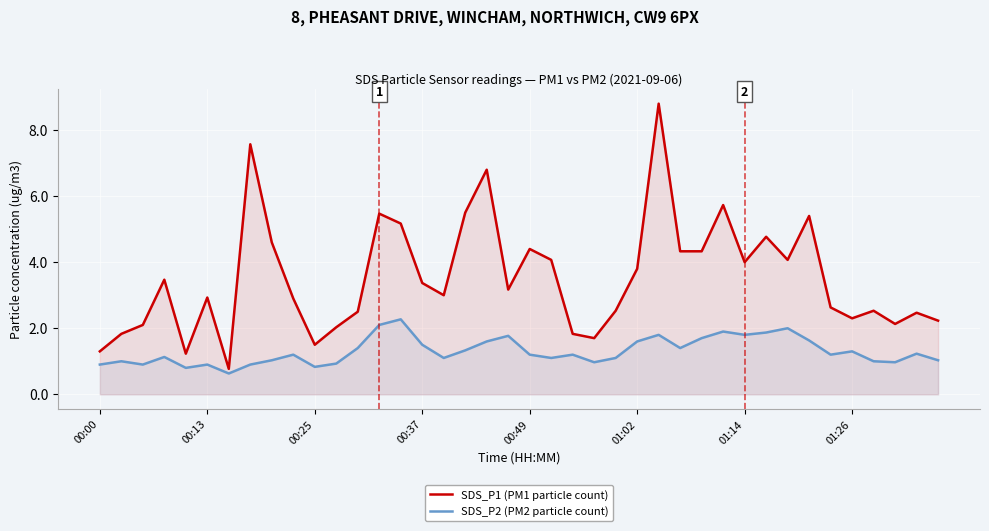

Read the SDS_P2 (PM2 particle count) value at 8.

1.0